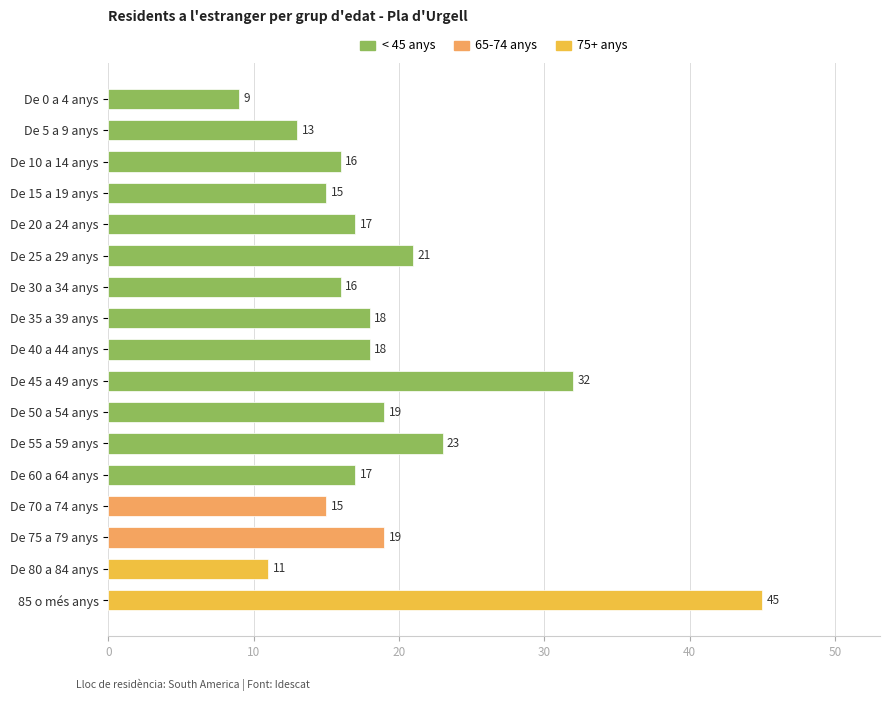

What is the value of the 10th bar from the top?

32